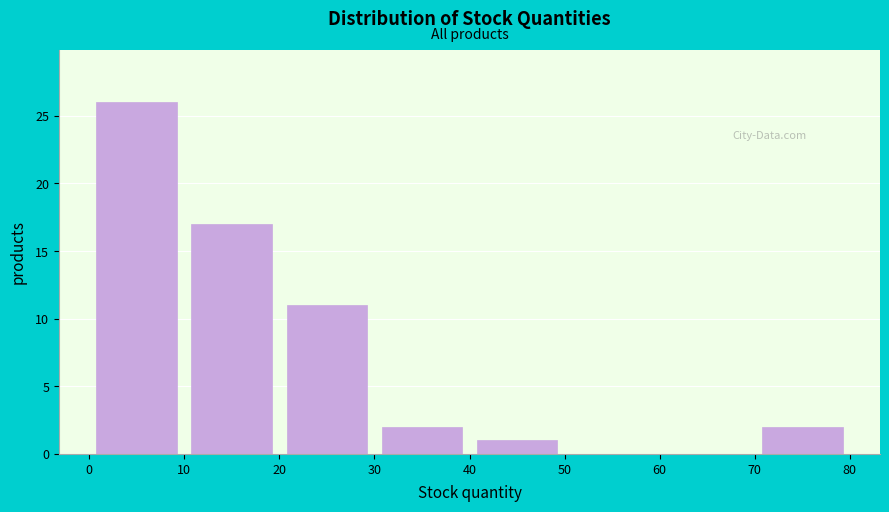

Over which range of the x-axis is the bar tallest?

0 to 10